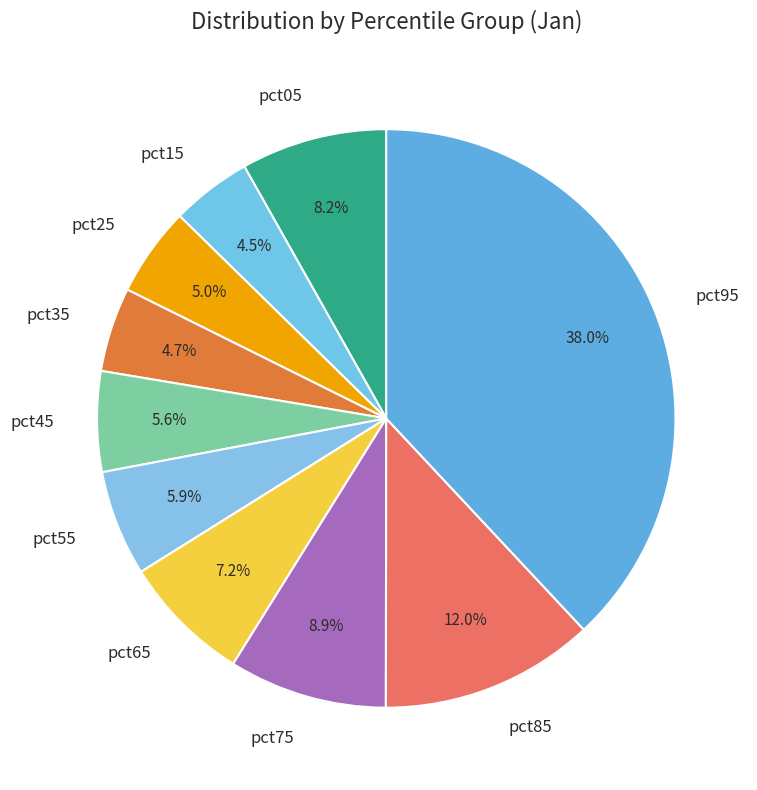

Combined, what portion of the pie is pct75 and pct55?

14.8%